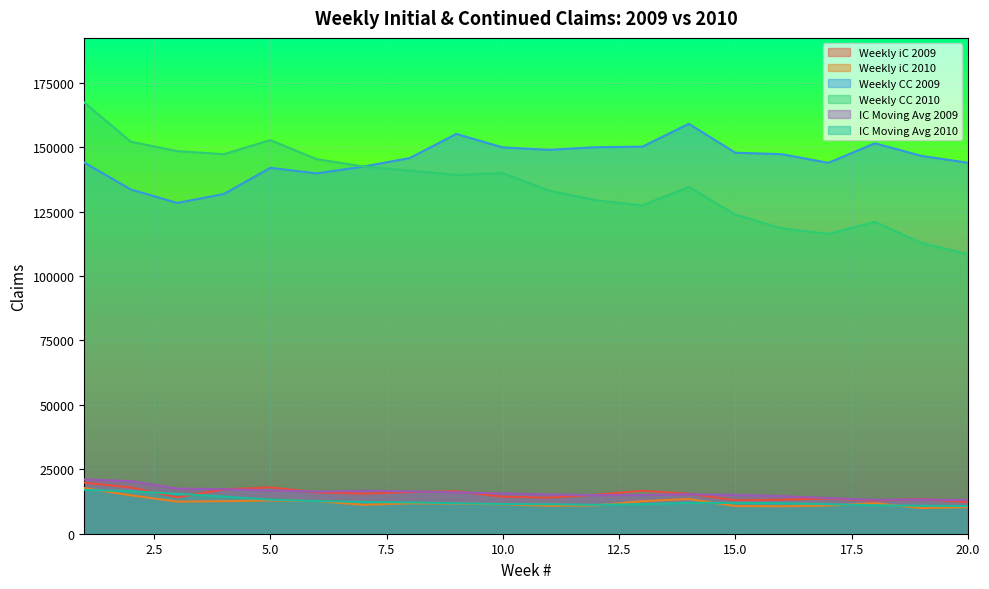

How many values in the Weekly CC 2010 series exceed 139236?

9